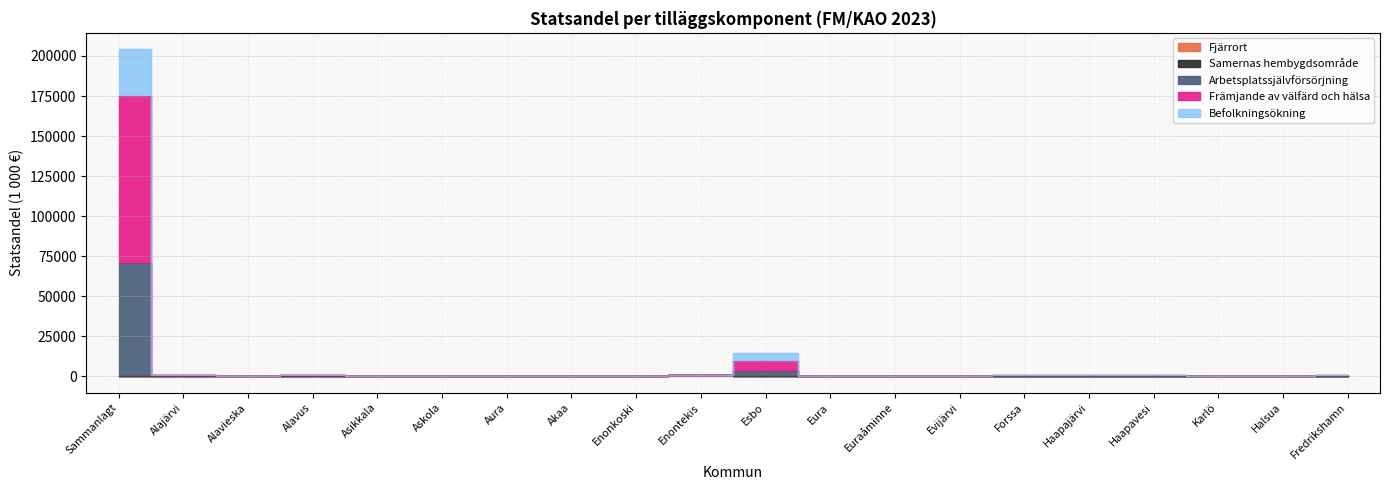

Does the chart display data point markers on the line(s)?

No